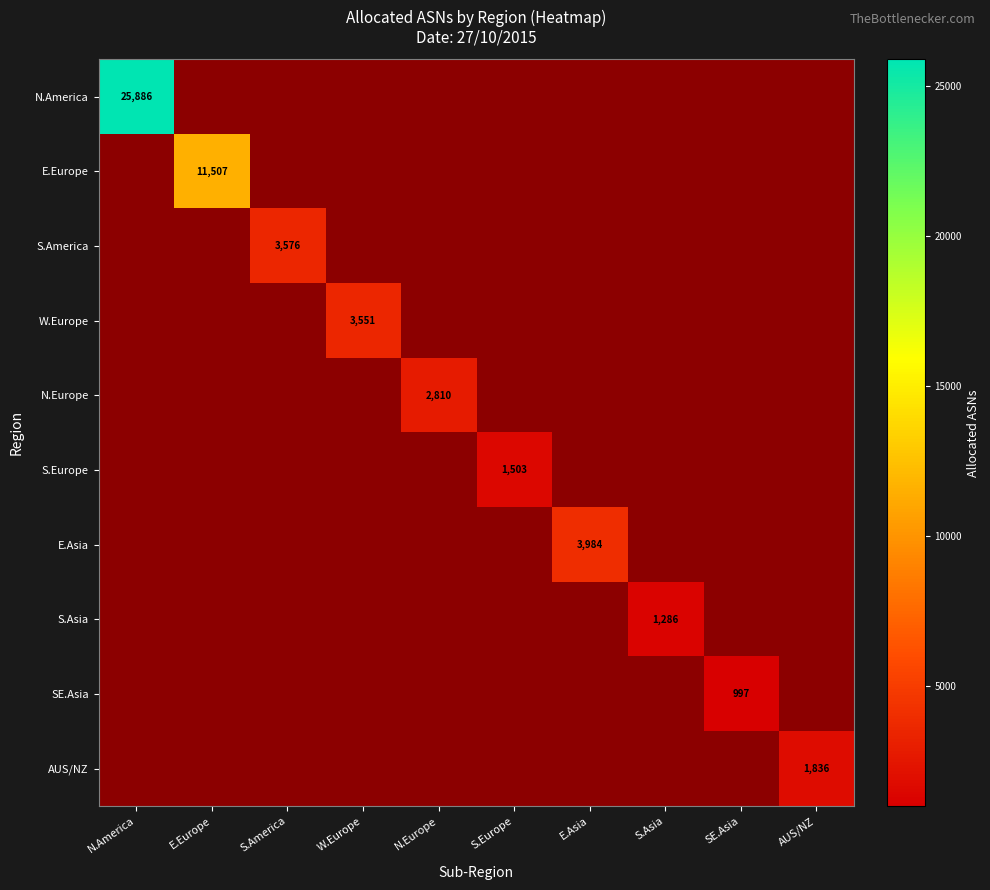

At which category is the sum across all series the highest?

N.America